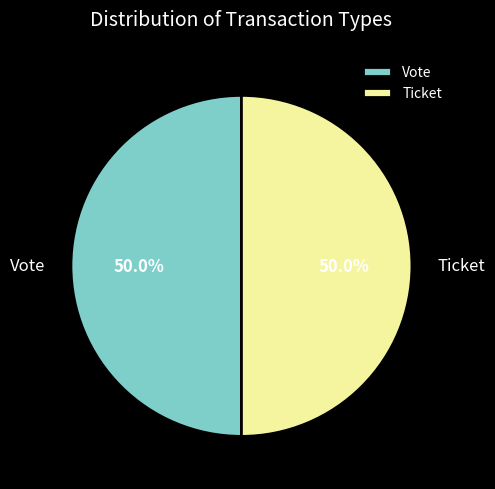

What is the ratio of the value at Vote to the value at Ticket?

1.0